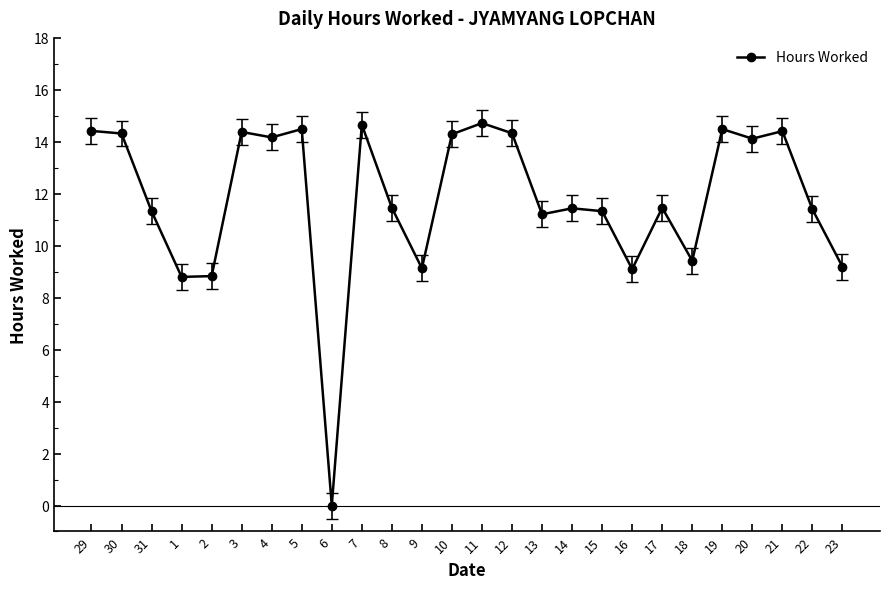

How many data points does each series have?

26